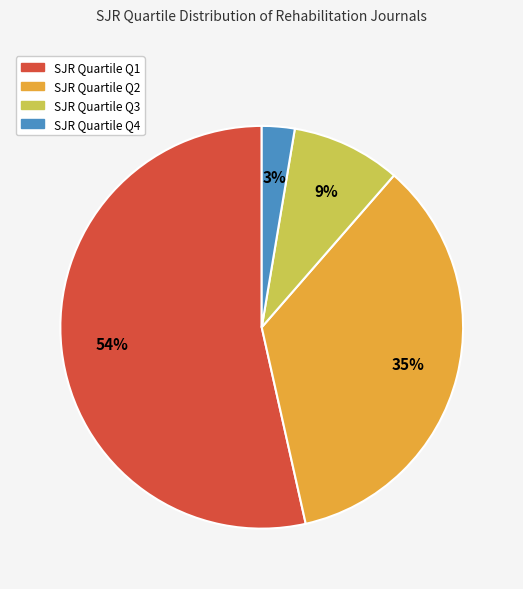

To the nearest percent, what is the difference between the SJR Quartile Q4 and SJR Quartile Q3 slice percentages?

6%